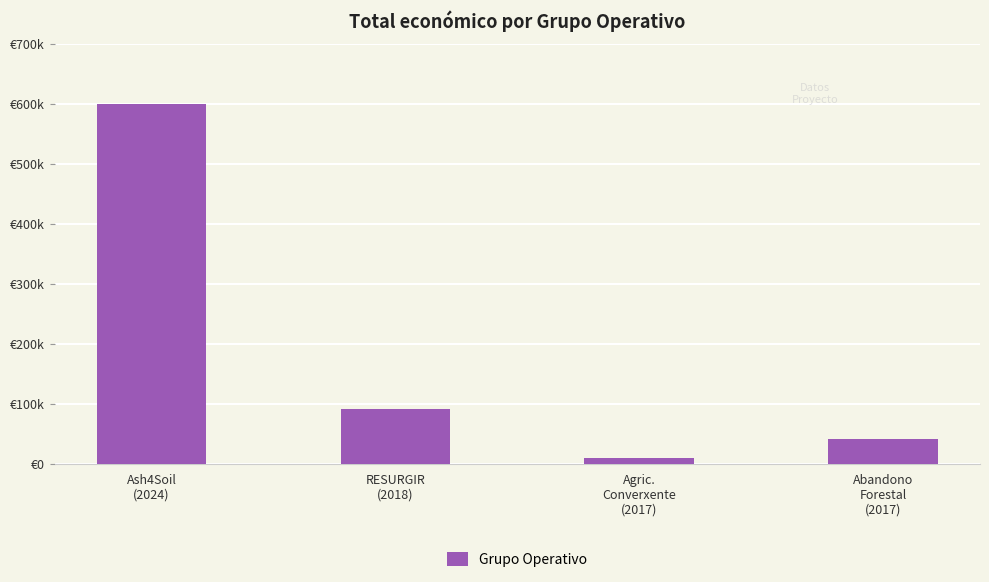

Are the bars horizontal?

No